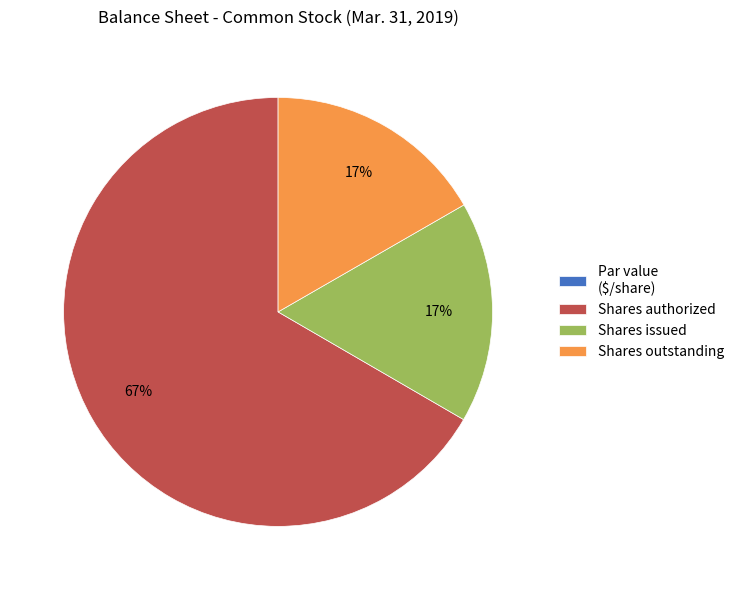

Which category has the biggest portion of the pie?

Shares authorized